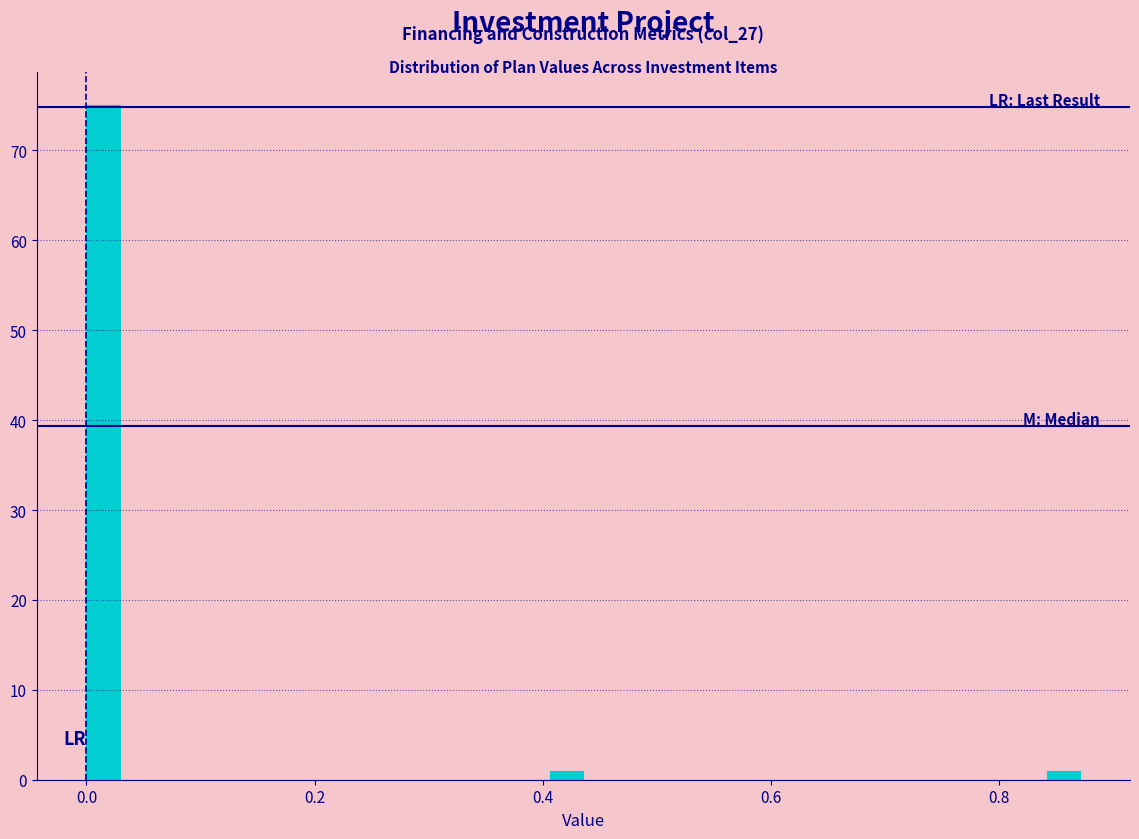

Around what value on the x-axis is the tallest bar? Give the approximate position of its centre, as read against the axis.

0.02